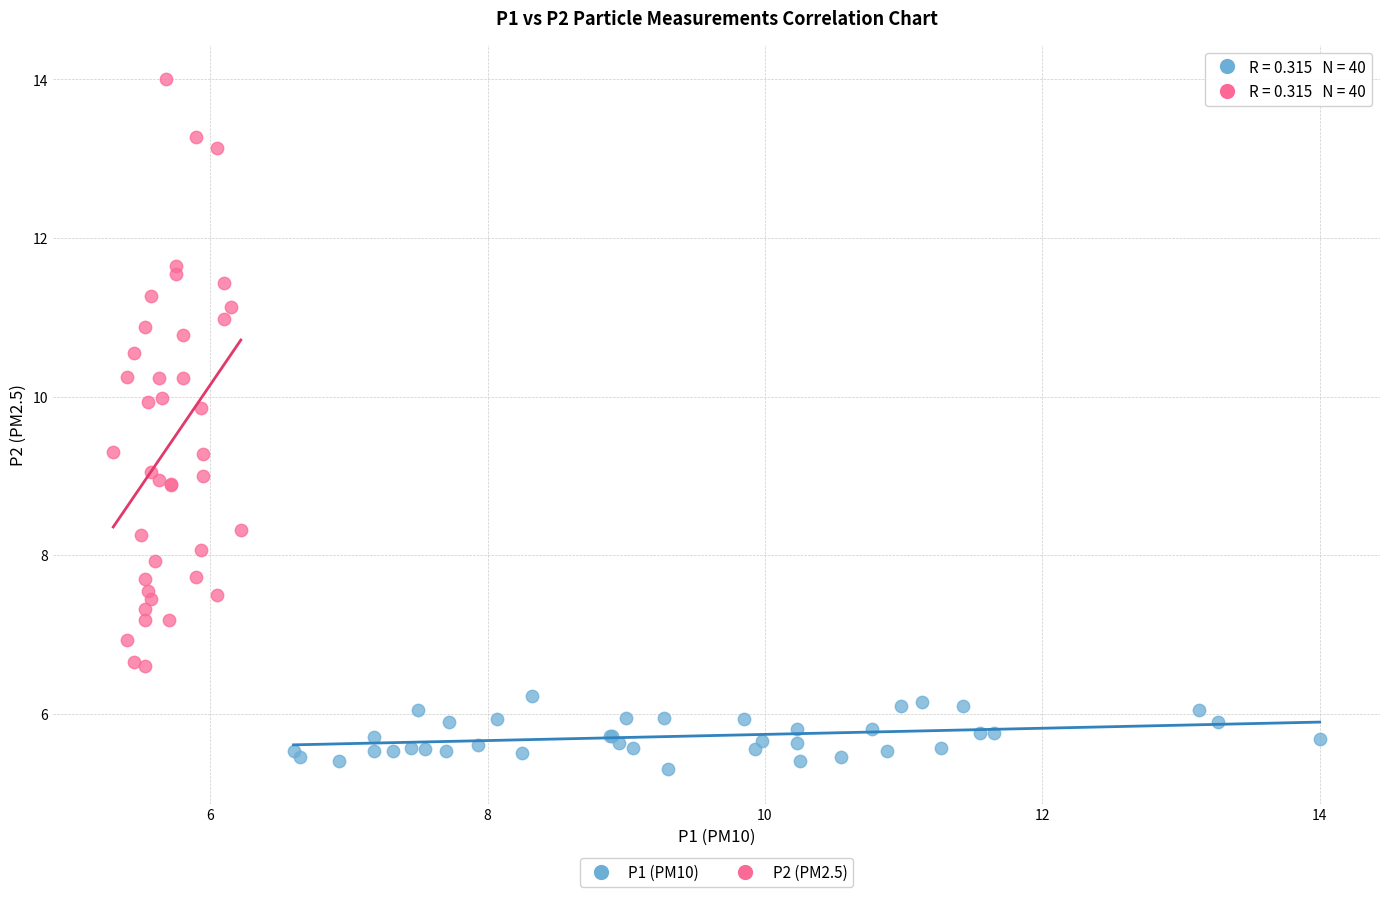

Which series reaches the minimum Y coordinate?

P1 (PM10)